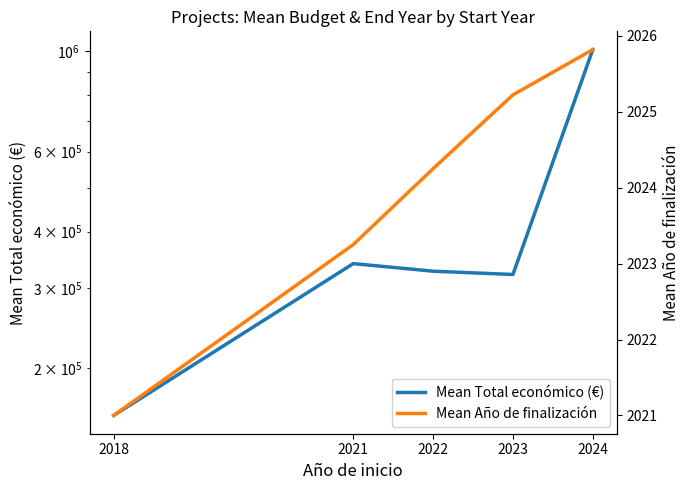

Does the chart display data point markers on the line(s)?

No